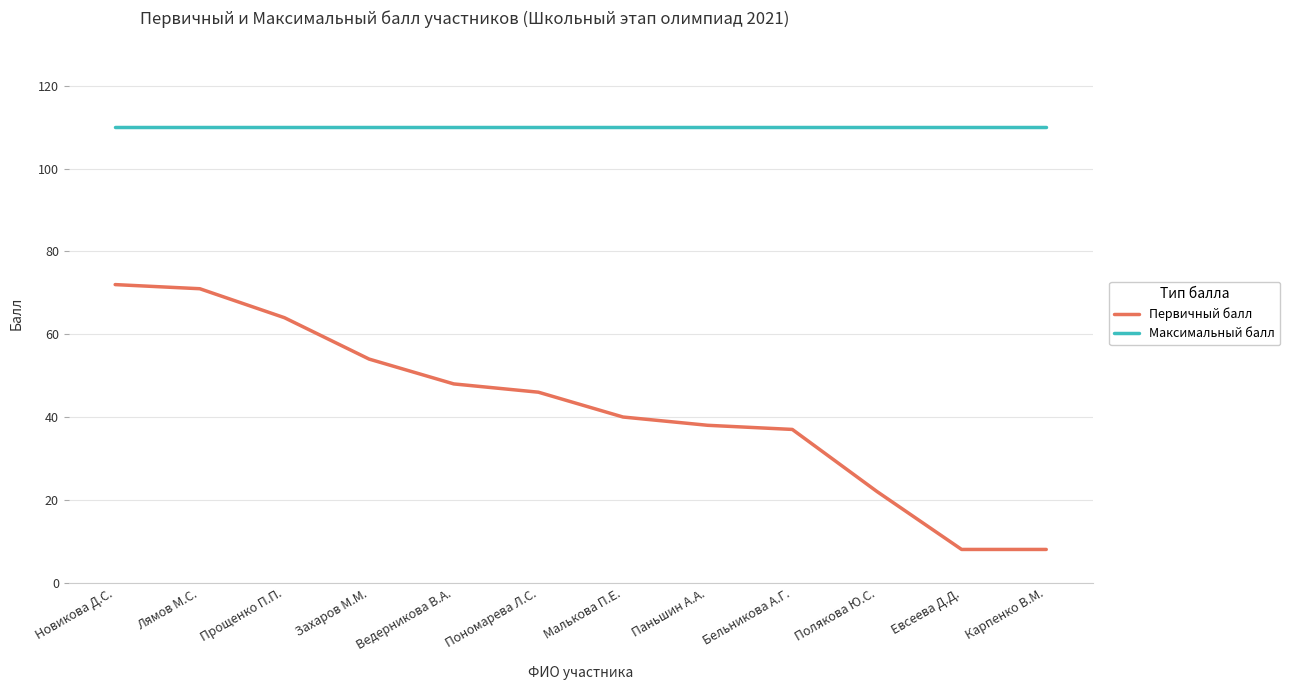

True or false: Максимальный балл has a value of 193 at Ведерникова В.А..

False